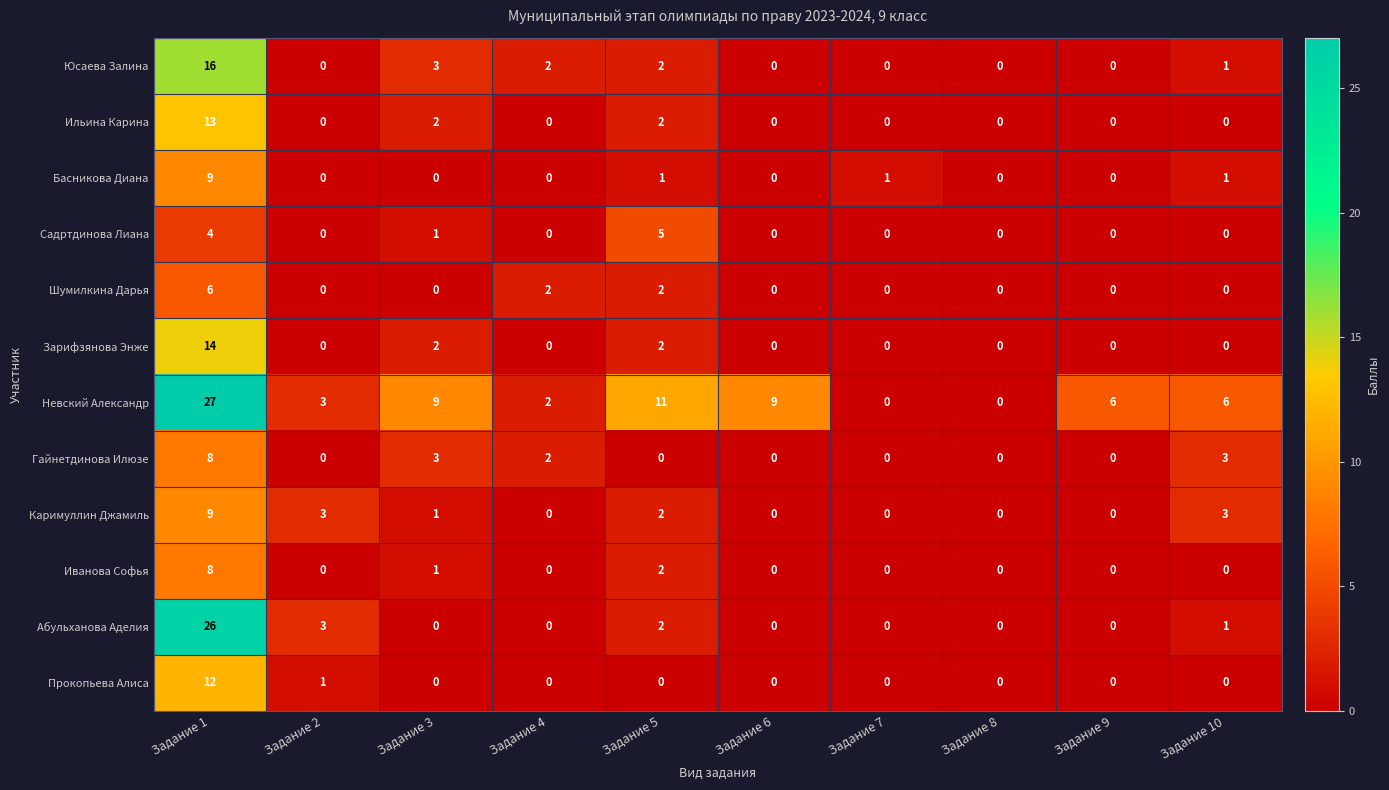

What is the difference between the maximum and minimum values in the Басникова Диана series?

9